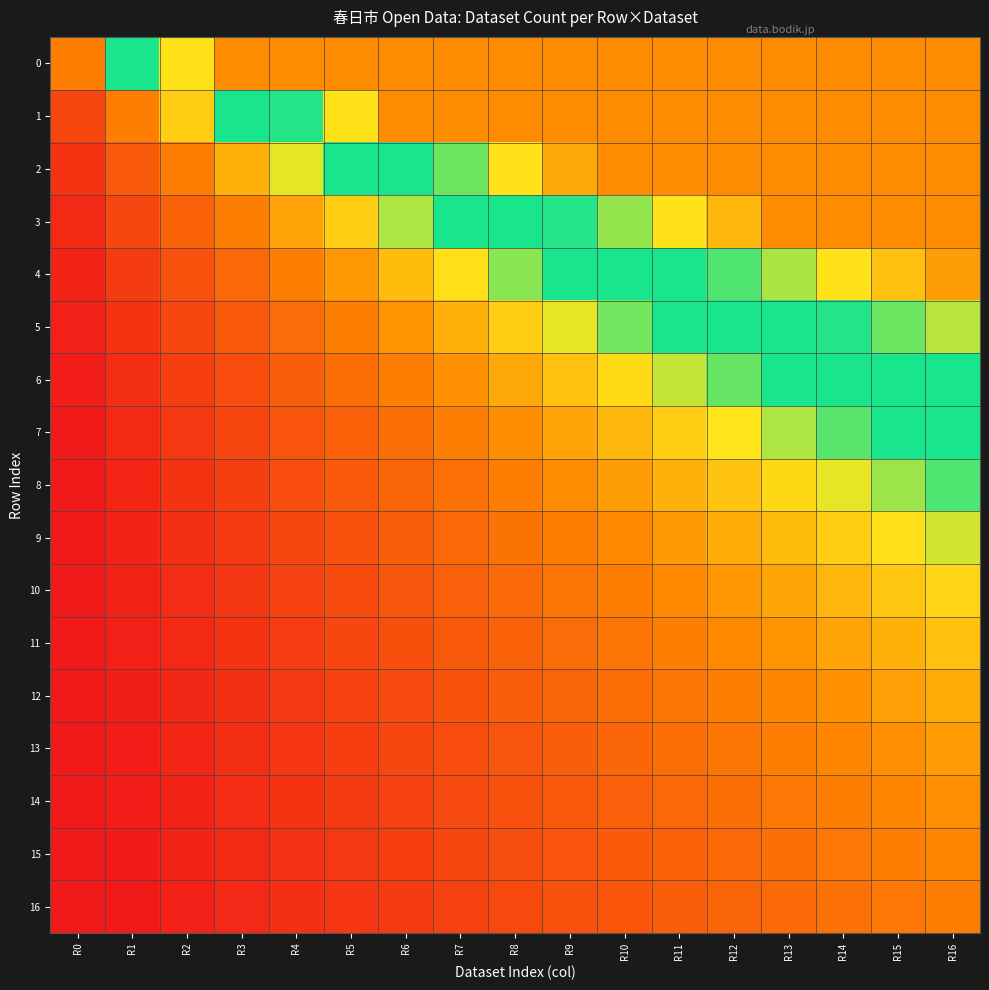

Count the number of categories in the chart.

17